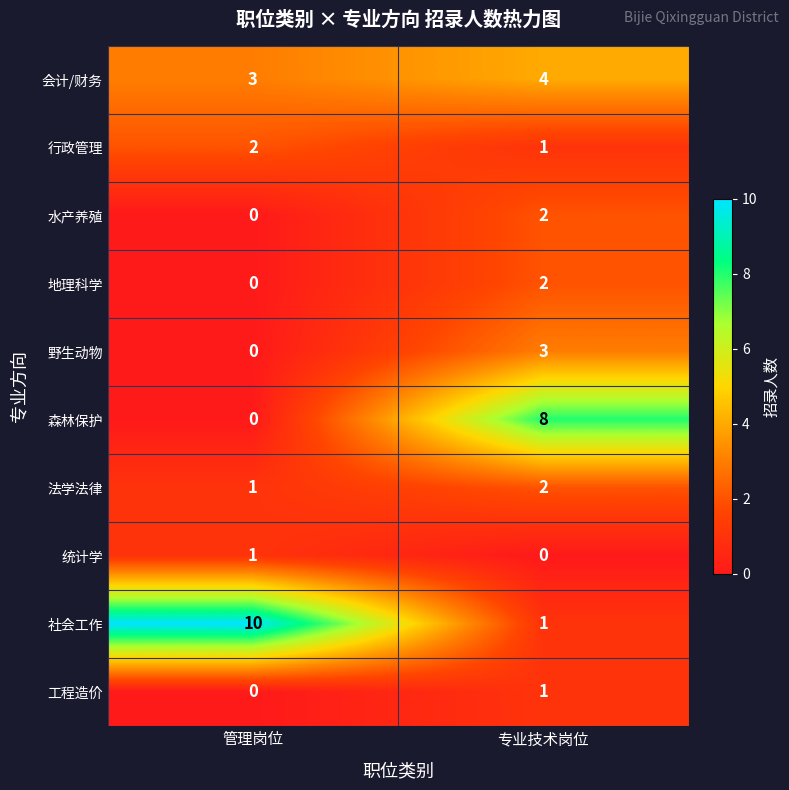

At which label is 社会工作 closest to 5?

专业技术岗位